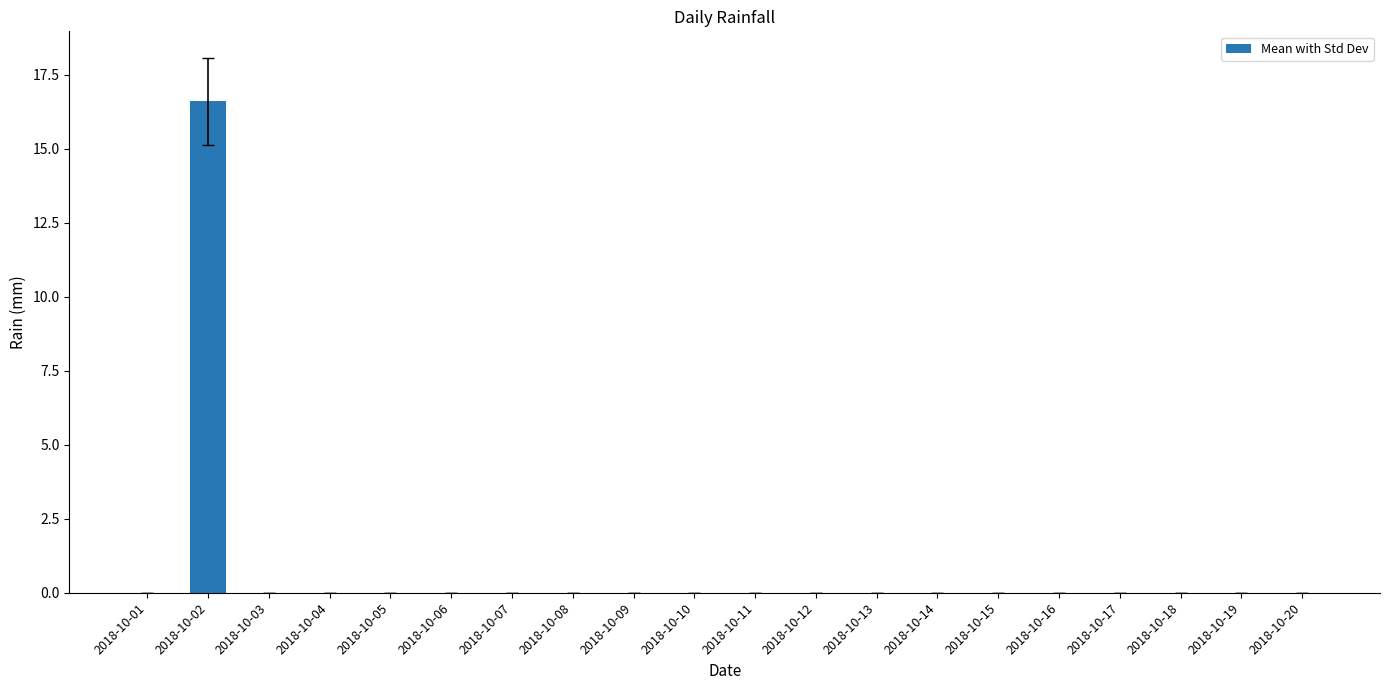

Reading right to left, extract all data points from this chart.

2018-10-20=0.0	2018-10-19=0.0	2018-10-18=0.0	2018-10-17=0.0	2018-10-16=0.0	2018-10-15=0.0	2018-10-14=0.0	2018-10-13=0.0	2018-10-12=0.0	2018-10-11=0.0	2018-10-10=0.0	2018-10-09=0.0	2018-10-08=0.0	2018-10-07=0.0	2018-10-06=0.0	2018-10-05=0.0	2018-10-04=0.0	2018-10-03=0.0	2018-10-02=16.6	2018-10-01=0.0